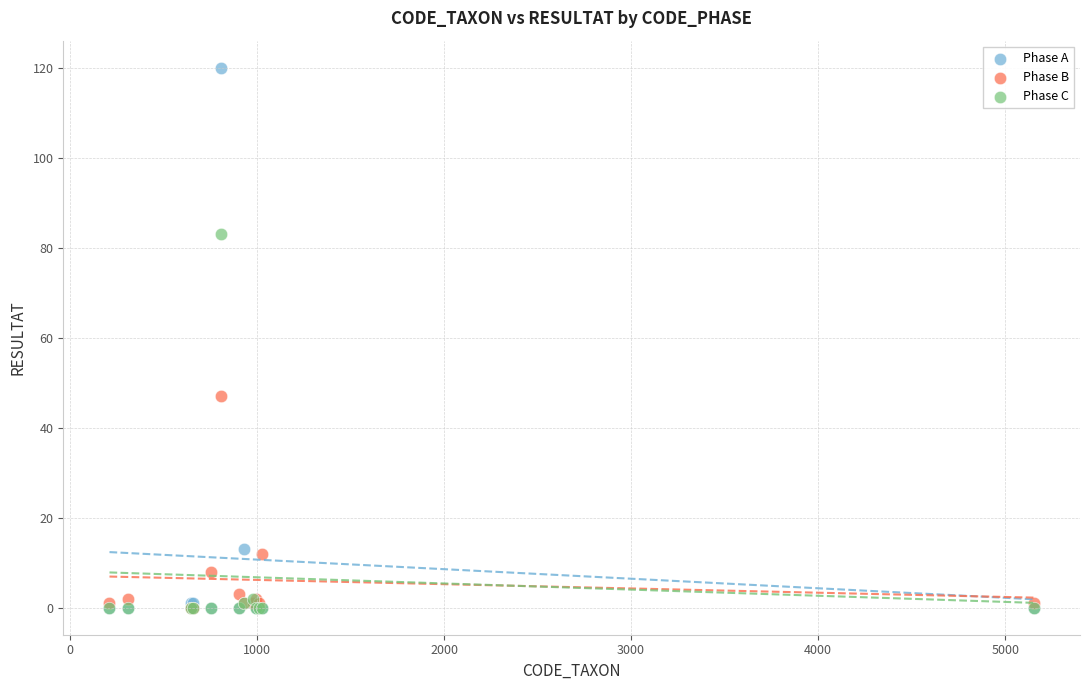

Which series has the largest Y range (max minus min)?

Phase A